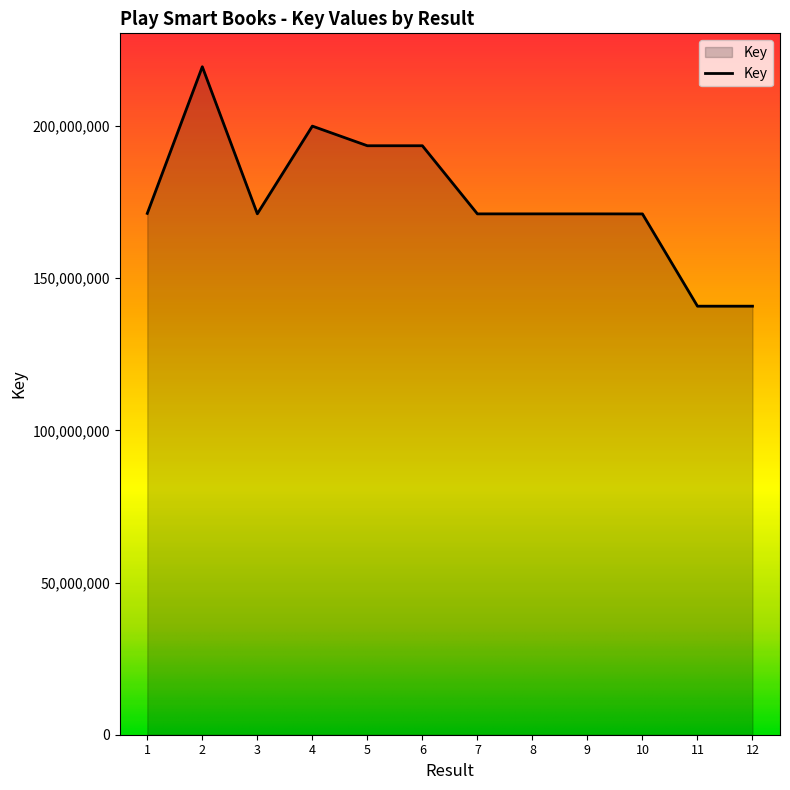

What is the greatest value displayed?

219460866